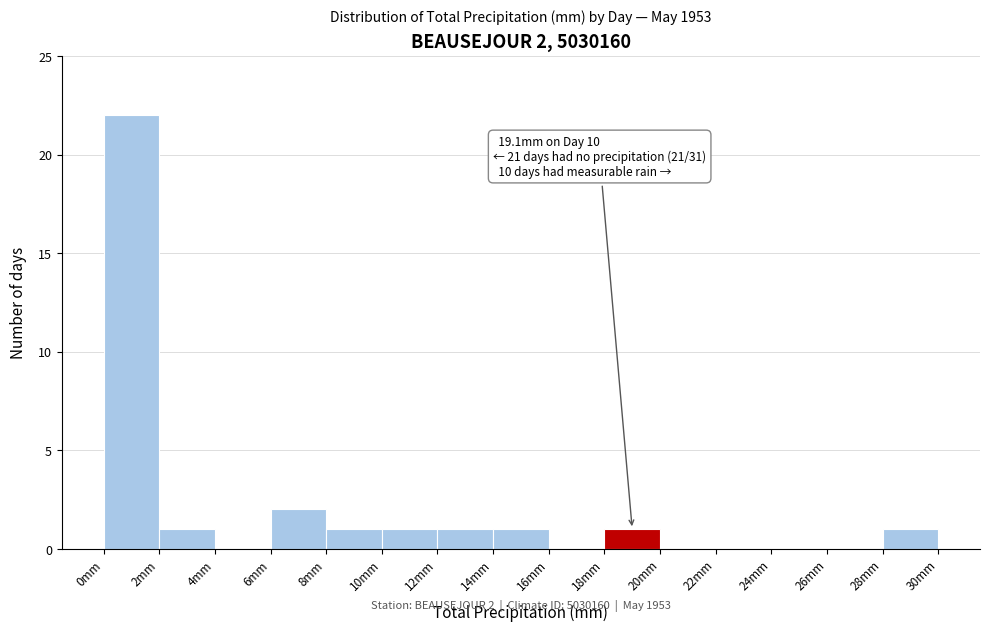

Which range on the x-axis has the tallest bar?

0 to 2